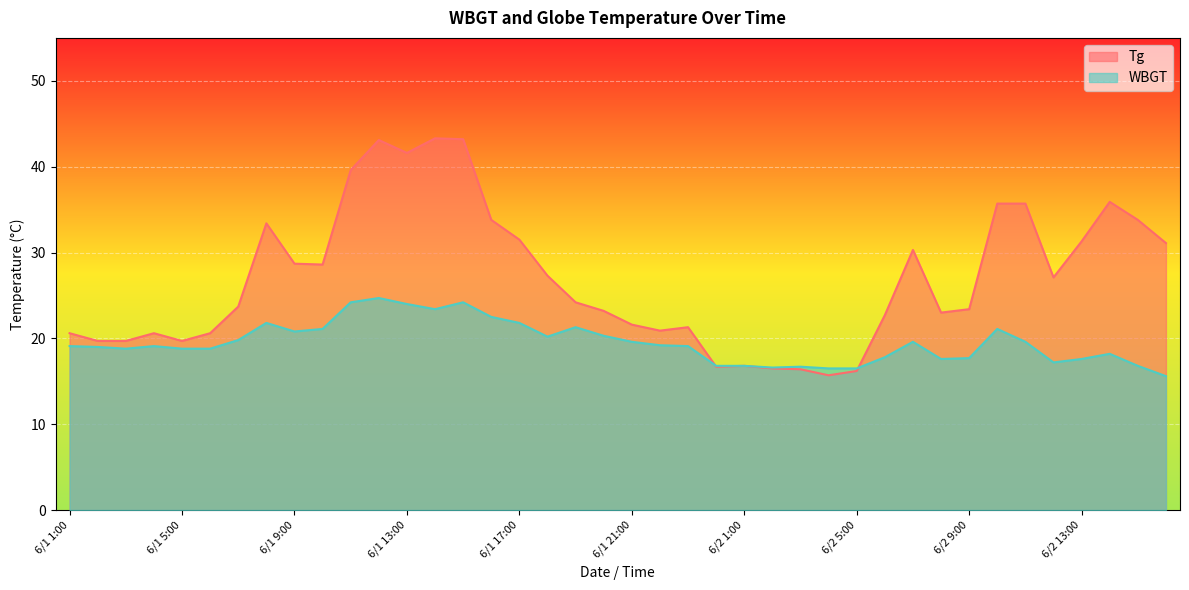

Which series has the largest range (max minus min)?

Tg